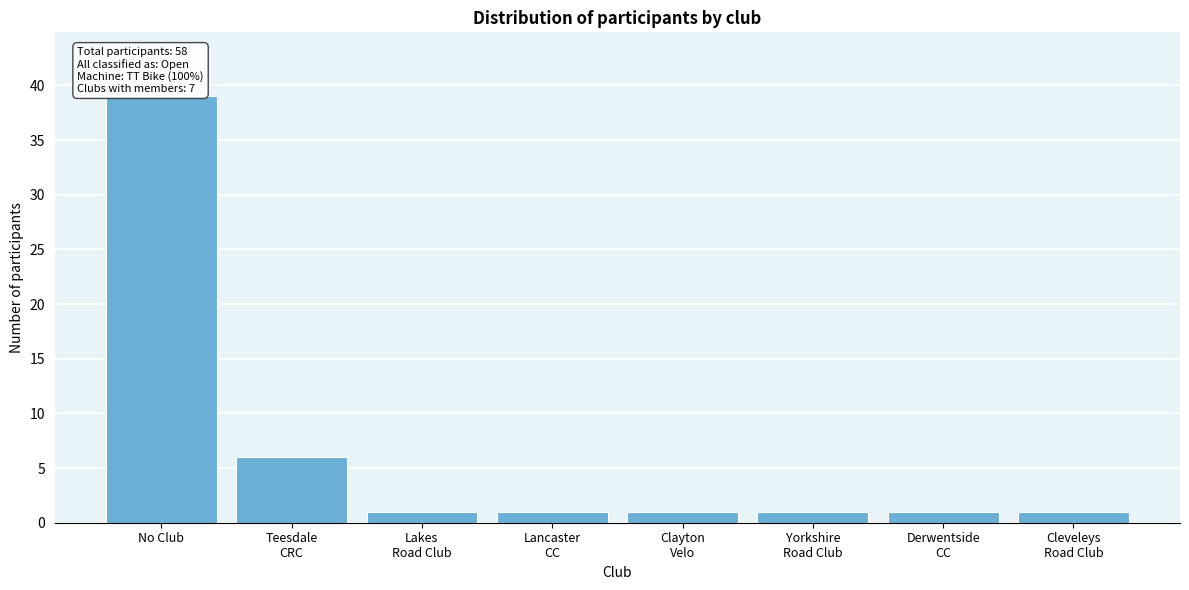

Reading left to right, list all the values displayed in this chart.

39	6	1	1	1	1	1	1